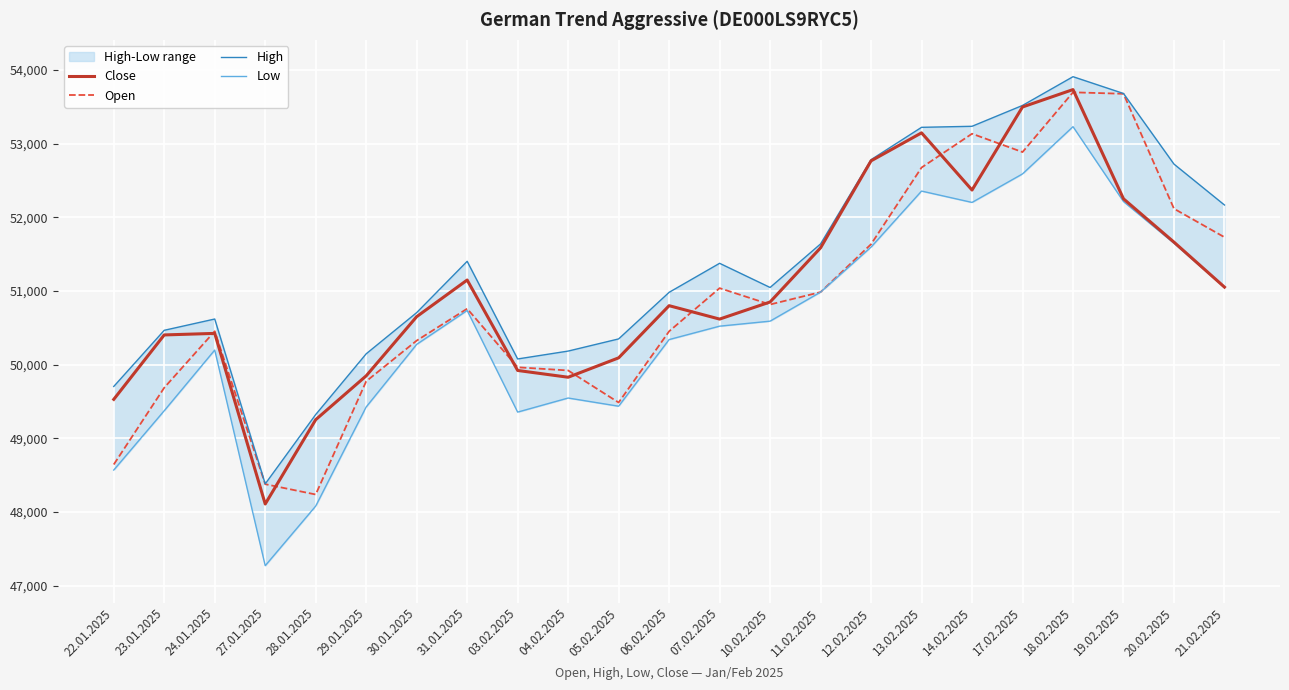

Where is Low nearest to the value 50251?

30.01.2025